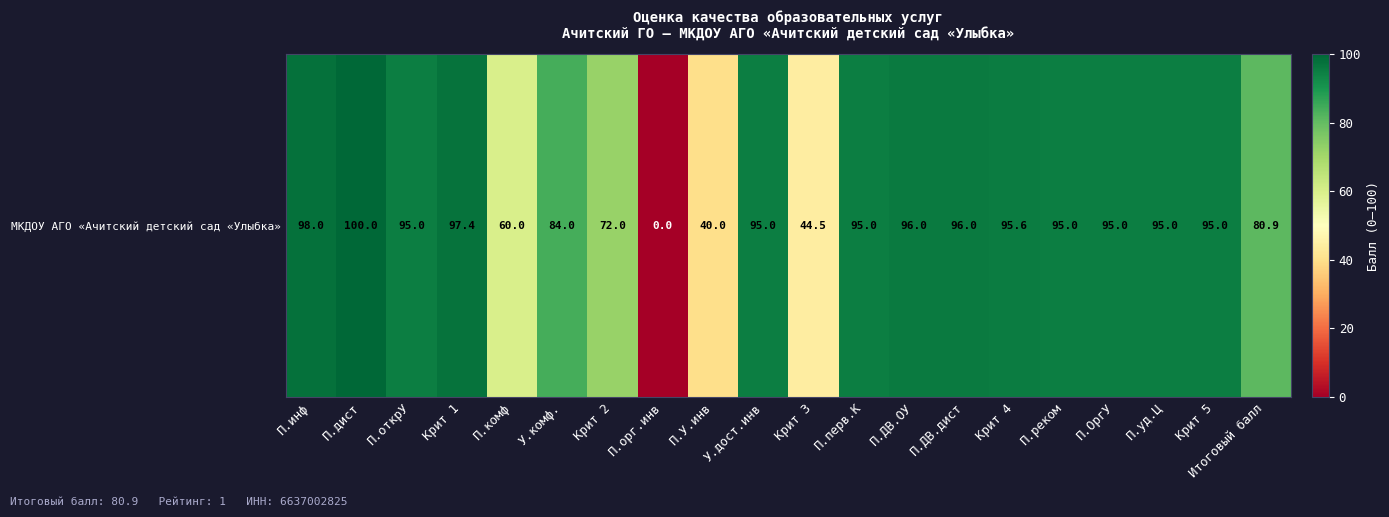

The chart shows a value of 28.6 at П.ДВ.ОУ. True or false?

False